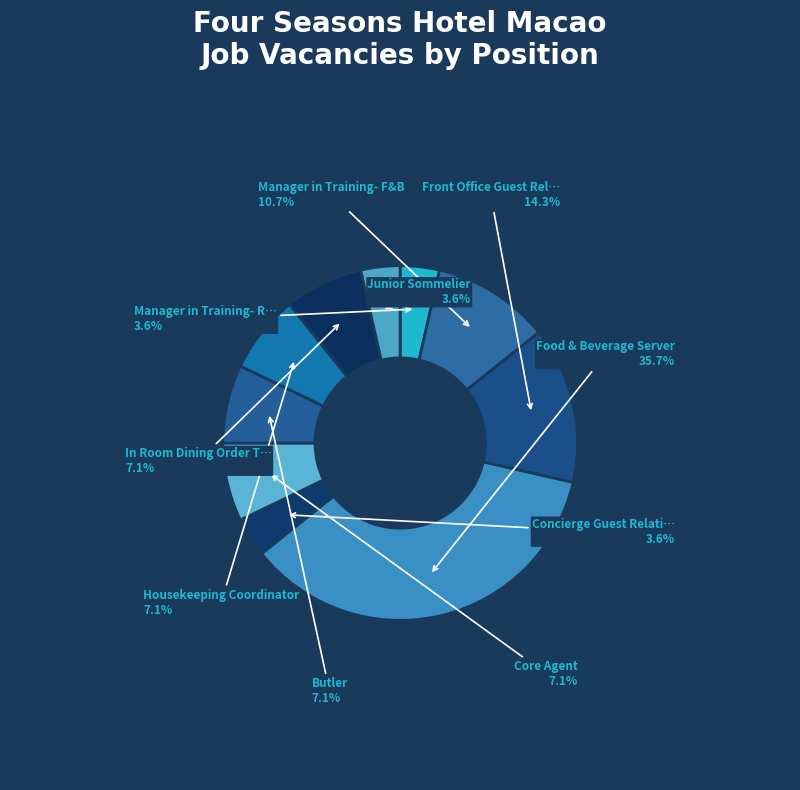

How many slices are in this pie chart?

10